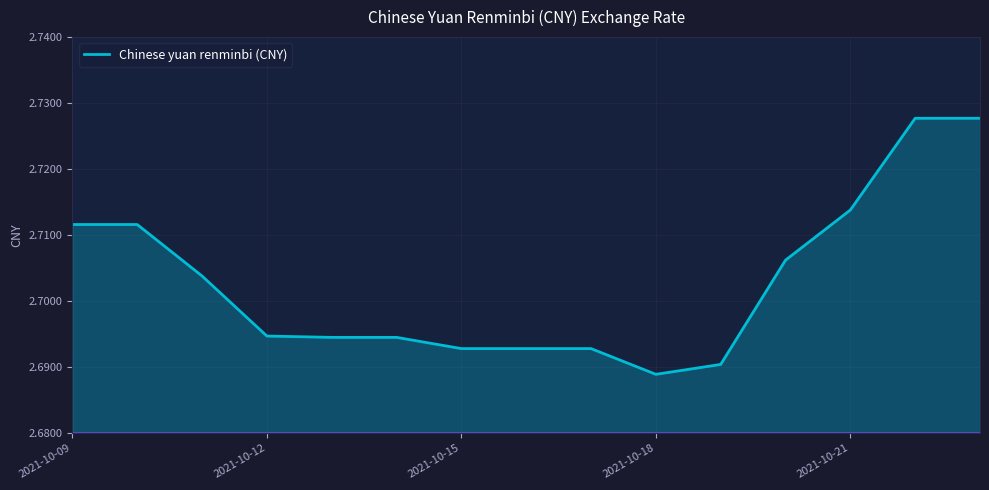

Reading left to right, what are all the values shown in this chart?

2.7	2.7	2.7	2.7	2.7	2.7	2.7	2.7	2.7	2.7	2.7	2.7	2.7	2.7	2.7